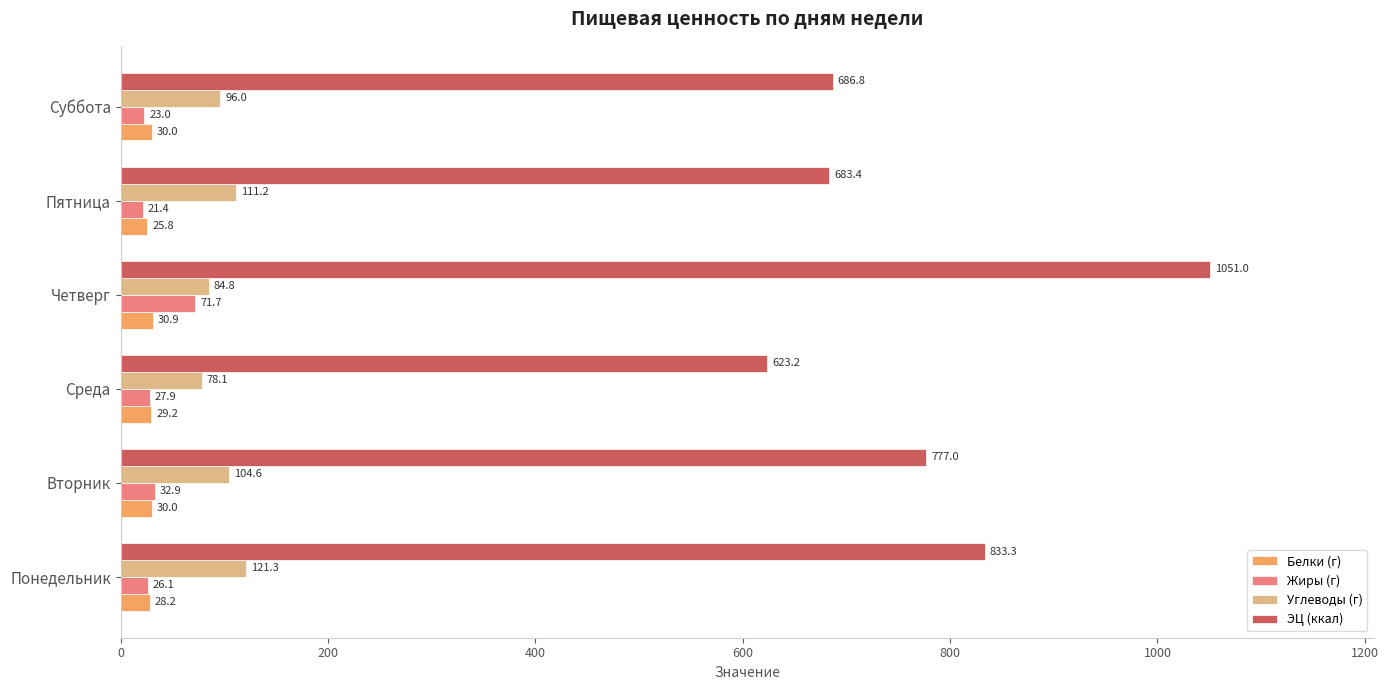

Where is Жиры (г) nearest to the value 46?

Вторник